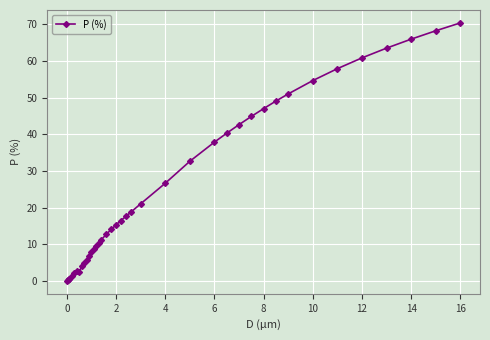

What is the greatest value displayed?

70.4